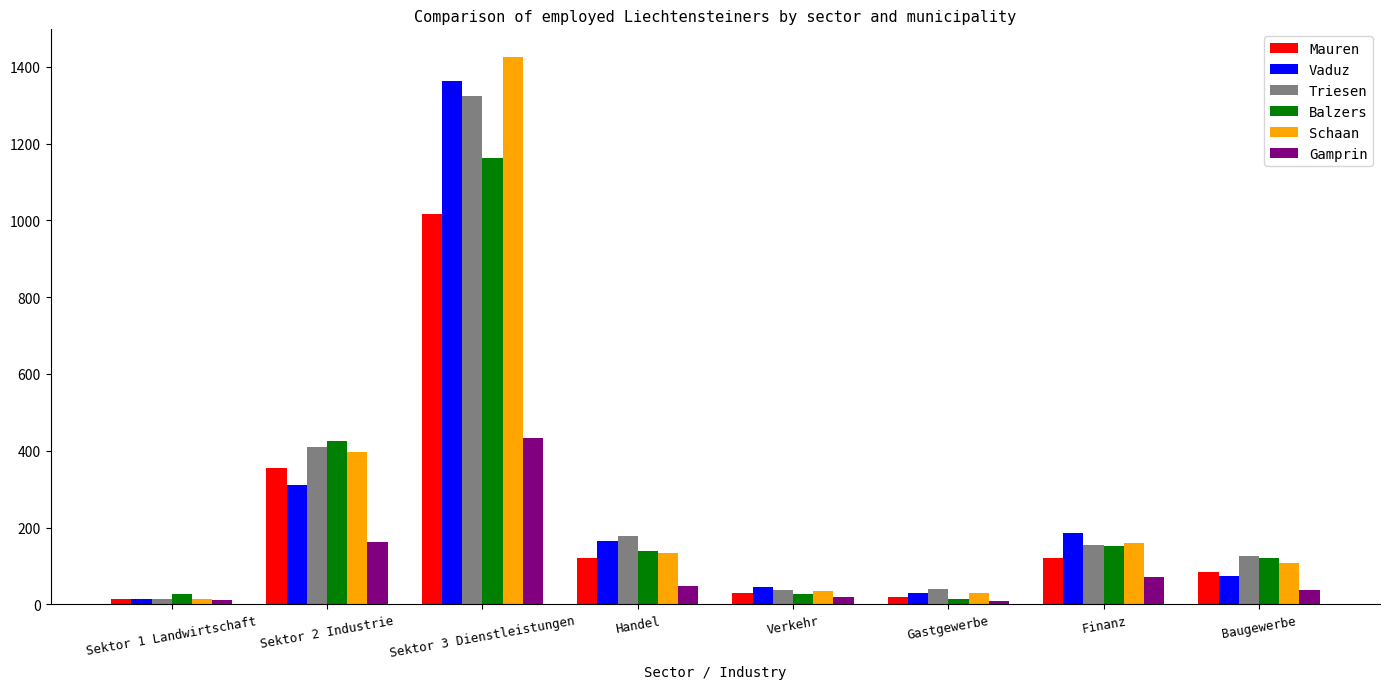

Which series has the largest range (max minus min)?

Schaan